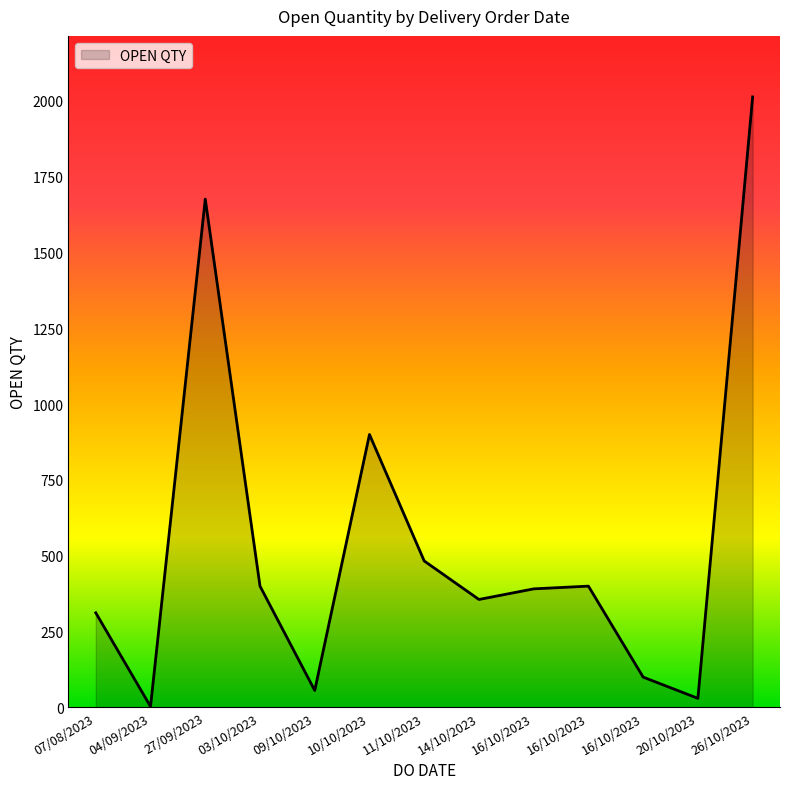

How many lines are shown in the chart?

1